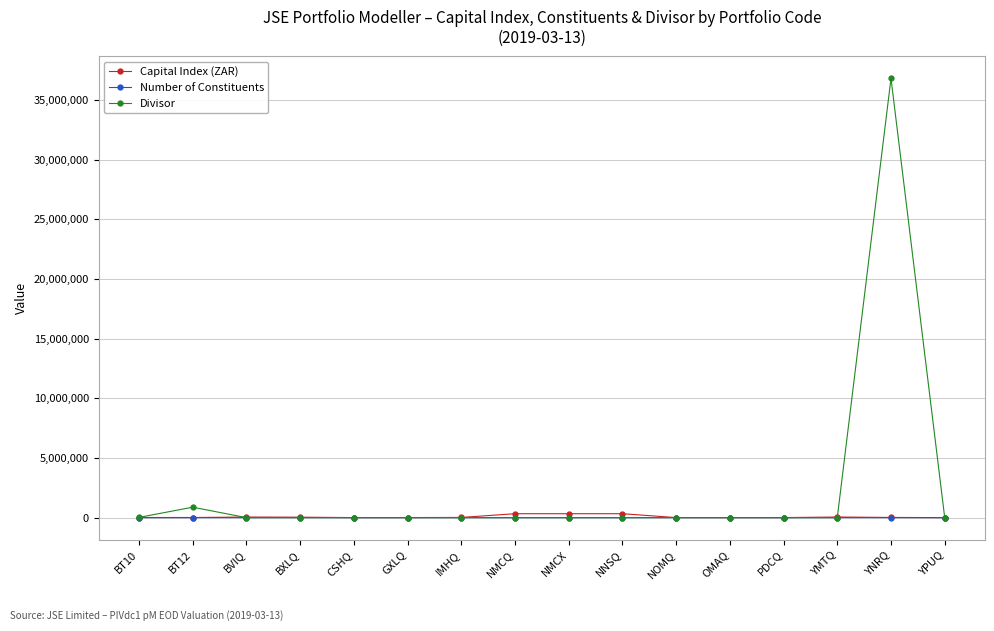

Which series has the largest total across all categories?

Divisor